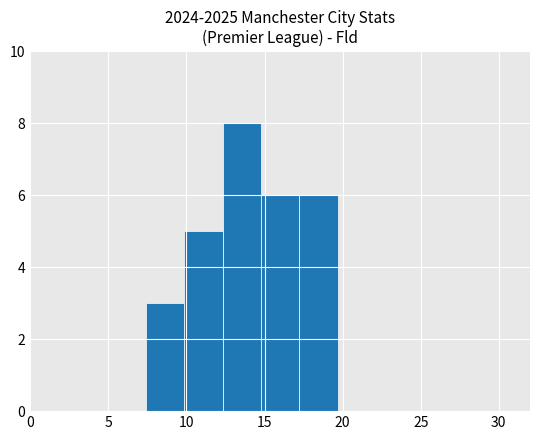

Reading left to right, list every bar in this chart as the range it spans on the x-axis followed by its height. Neither the bar edges nor the heights are printed on the chart, so give them approximately, as read against the axes.

0.0 to 2.5: 0
2.5 to 5.0: 0
5.0 to 7.5: 0
7.5 to 10.0: 3
10.0 to 12.5: 5
12.5 to 15.0: 8
15.0 to 17.0: 6
17.0 to 19.5: 6
19.5 to 22.0: 0
22.0 to 24.5: 0
24.5 to 27.0: 0
27.0 to 29.5: 0
29.5 to 32.0: 0